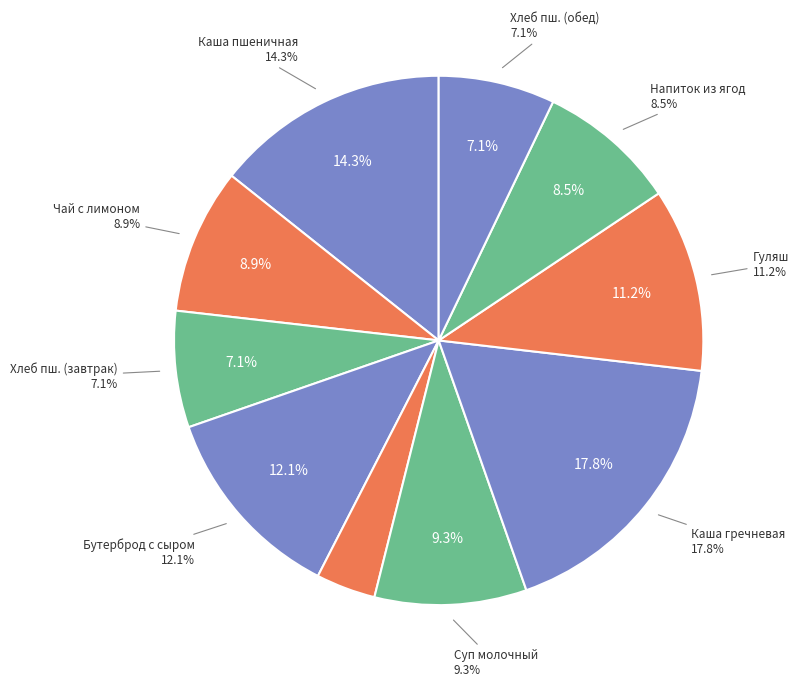

Rank the categories by value from highest to lowest.

Каша рассыпчатая гречневая, Каша пшеничная жидкая молочная с маслом, Бутерброд с сыром и маслом, Гуляш, Суп молочный с макаронными изделиями, Чай с лимоном, Напиток из ягод, Хлеб пшеничный (завтрак), Хлеб пшеничный (обед), Яблоко